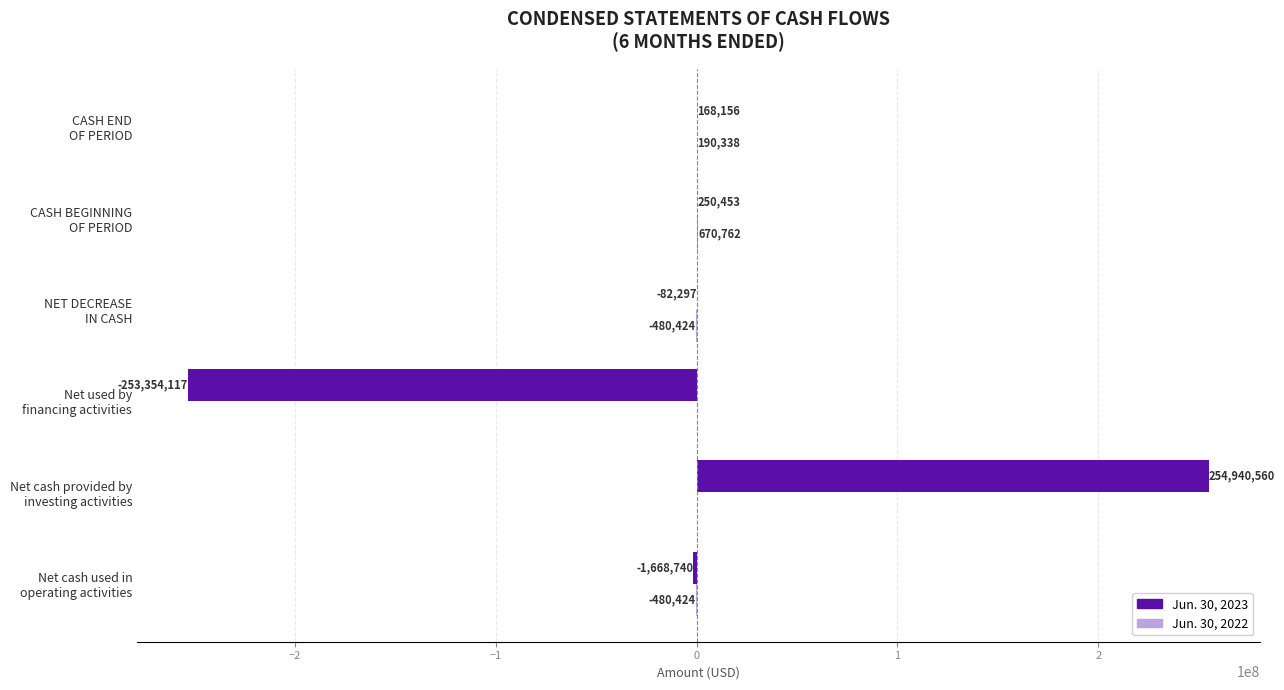

What is the sum of all Jun. 30, 2023 values?

254015